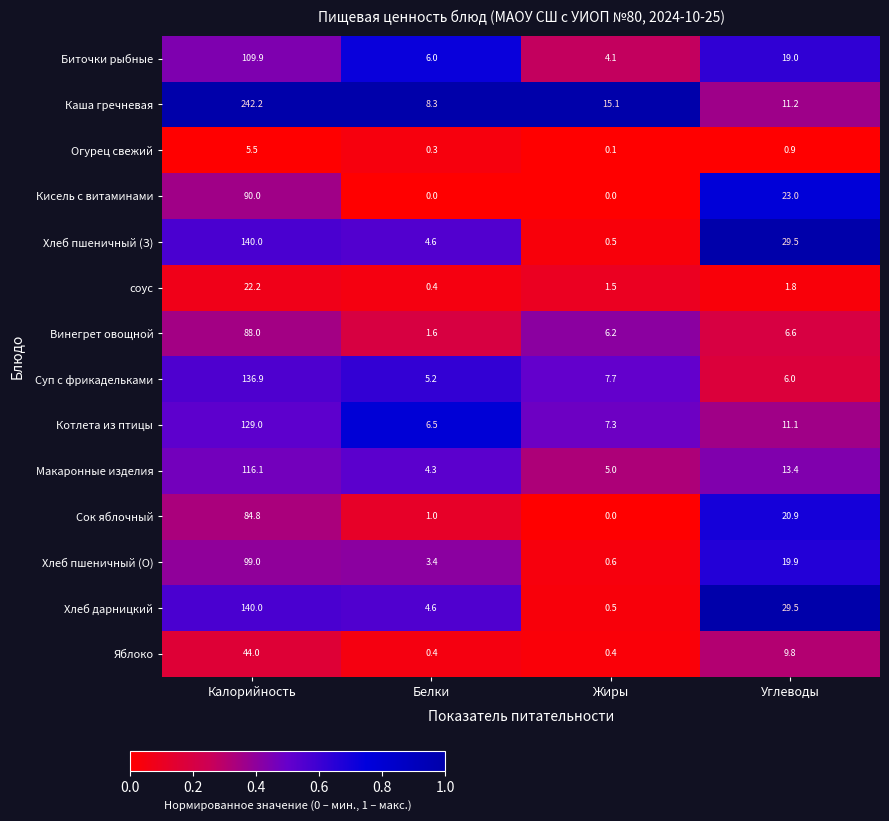

List the labels in order of Хлеб пшеничный (З) value, largest first.

Калорийность, Углеводы, Белки, Жиры